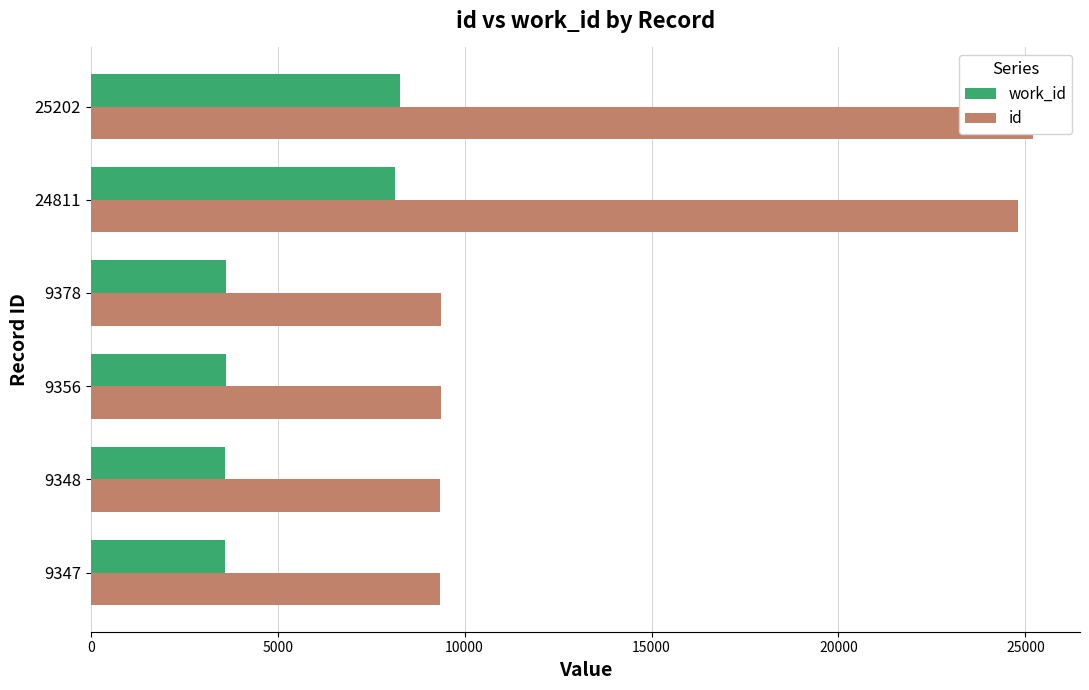

What is the highest value of the id series?

25202